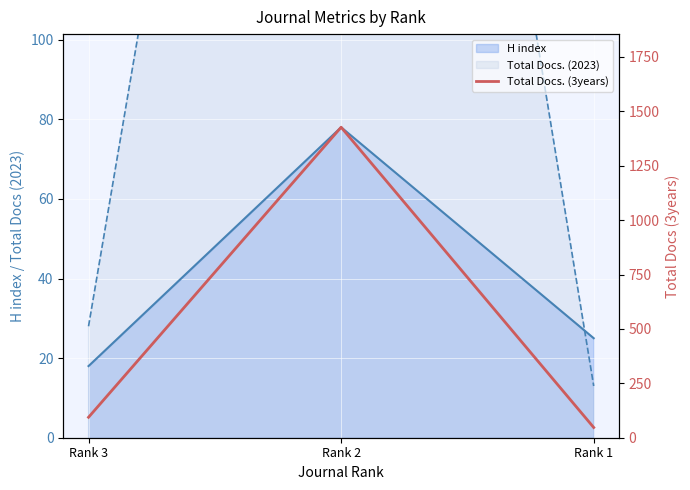

Where is the data nearest to the value 737?

Rank 3